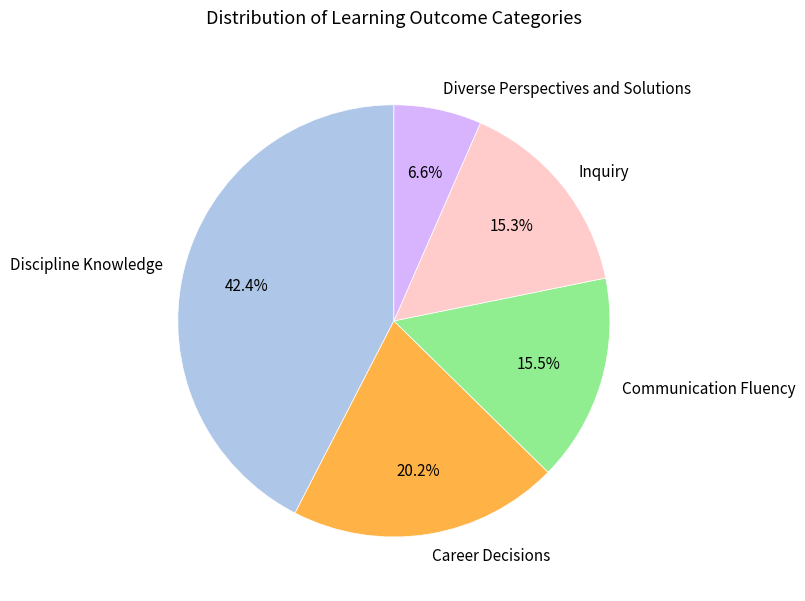

Does Communication Fluency represent more than half of the total?

No